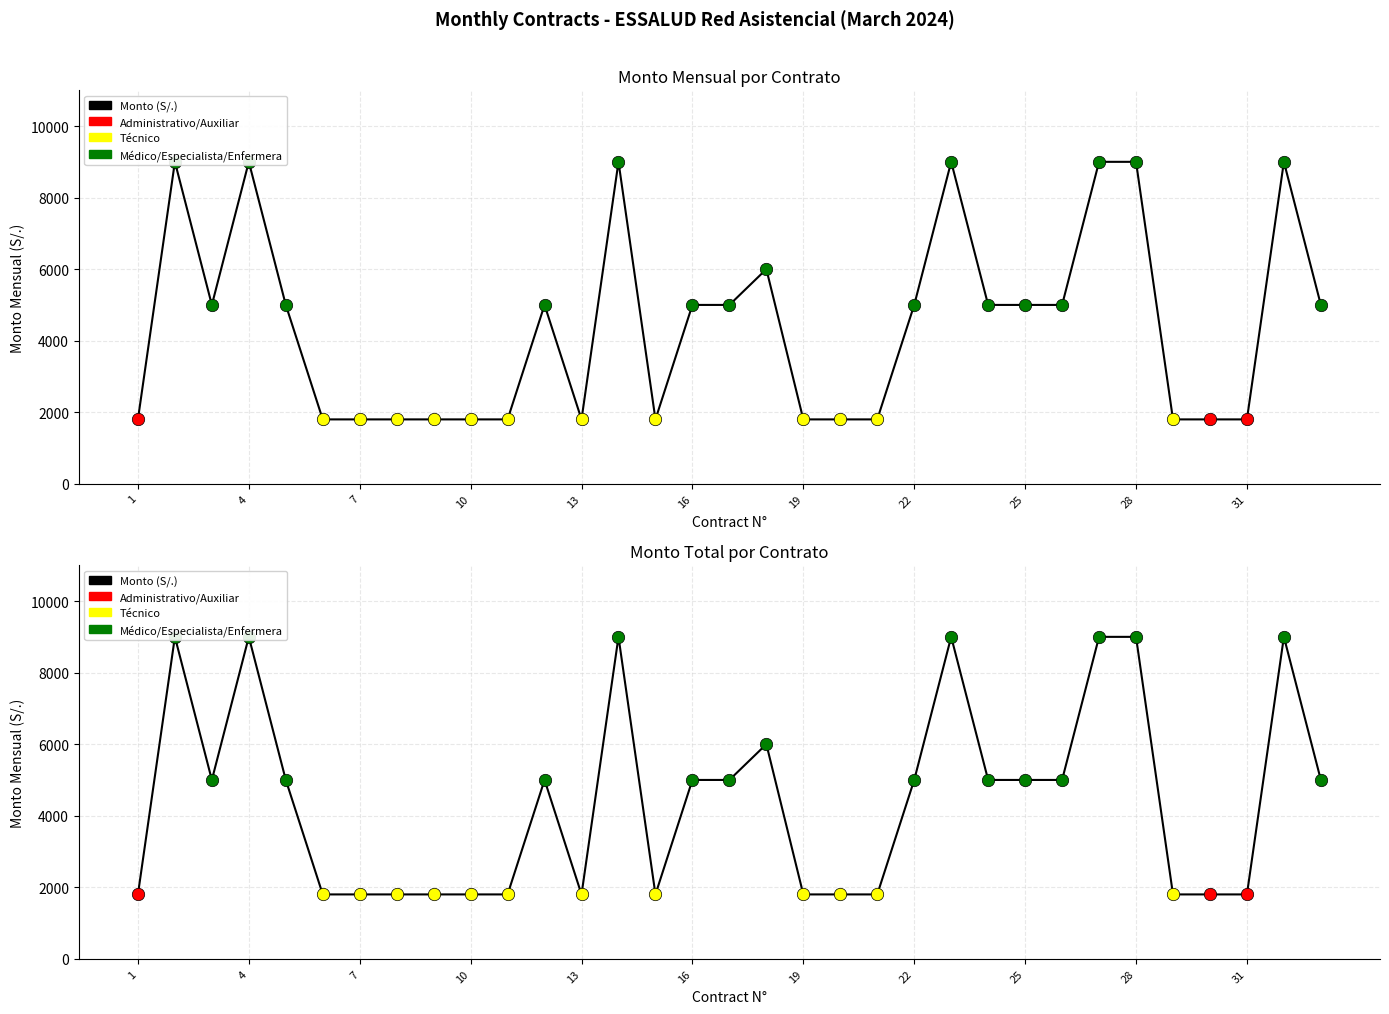

At how many categories does at least one series exceed 2821?

18